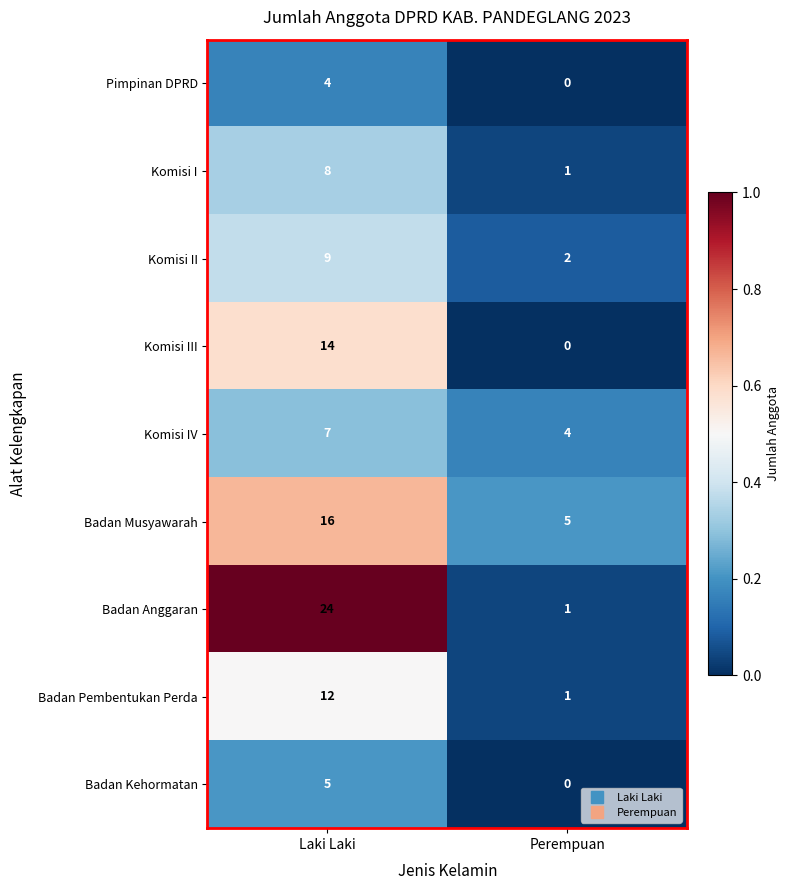

What is the maximum value shown in the chart?

24